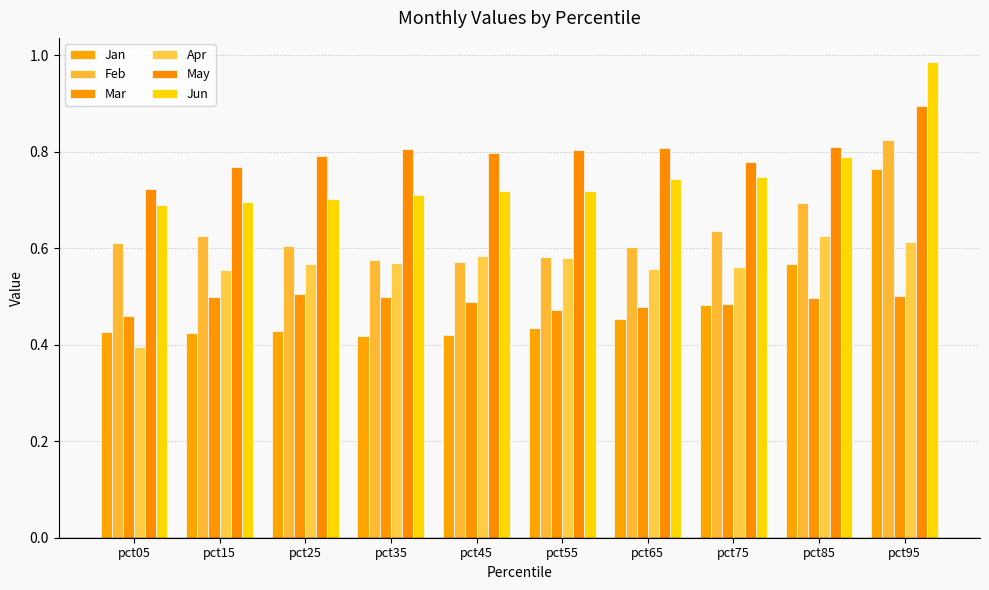

Is it true that Jun equals 0.7 at pct55?

True